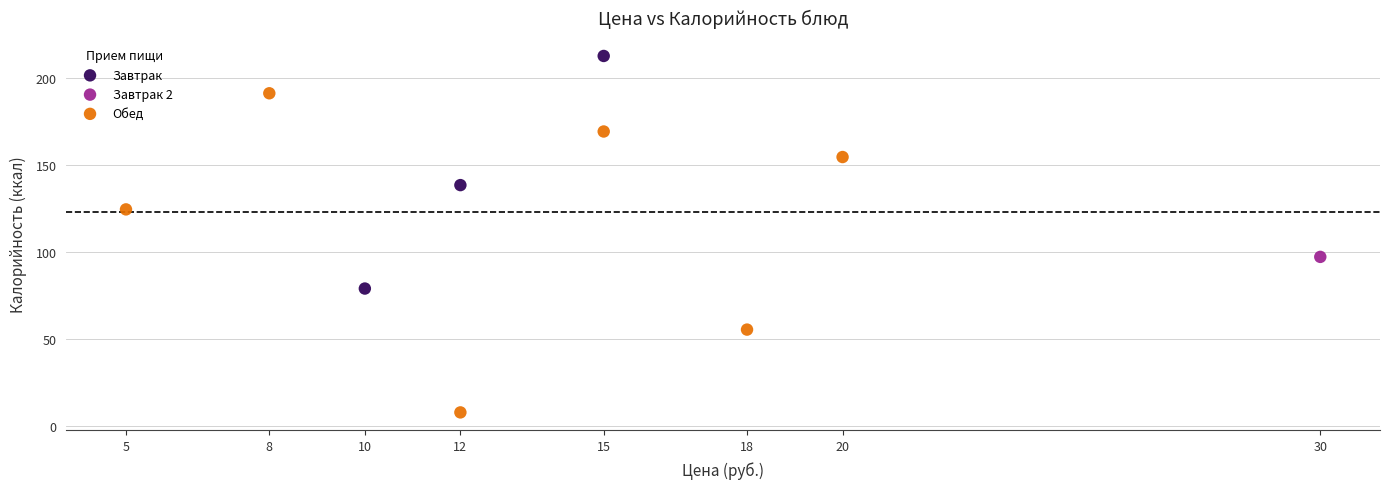

What are all the series names shown in the legend?

Завтрак, Завтрак 2, Обед